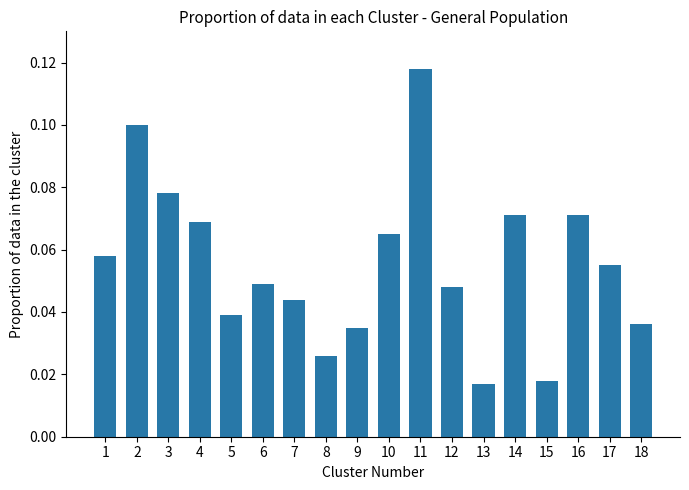

At which category does the chart reach its peak across all series?

11